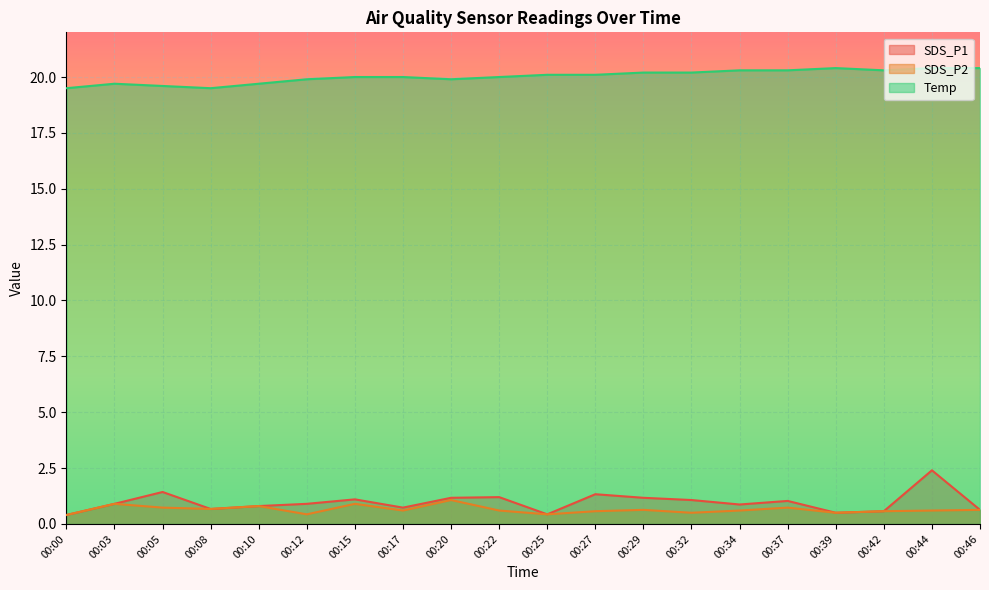

Reading left to right, what are all the values shown in this chart?

SDS_P1: 0.4	0.9	1.4	0.7	0.8	0.9	1.1	0.7	1.2	1.2	0.4	1.3	1.2	1.1	0.9	1.0	0.5	0.6	2.4	0.6
SDS_P2: 0.4	0.9	0.7	0.7	0.8	0.4	0.9	0.6	1.1	0.6	0.4	0.6	0.6	0.5	0.6	0.7	0.5	0.6	0.6	0.6
Temp: 19.5	19.7	19.6	19.5	19.7	19.9	20.0	20.0	19.9	20.0	20.1	20.1	20.2	20.2	20.3	20.3	20.4	20.3	20.4	20.4